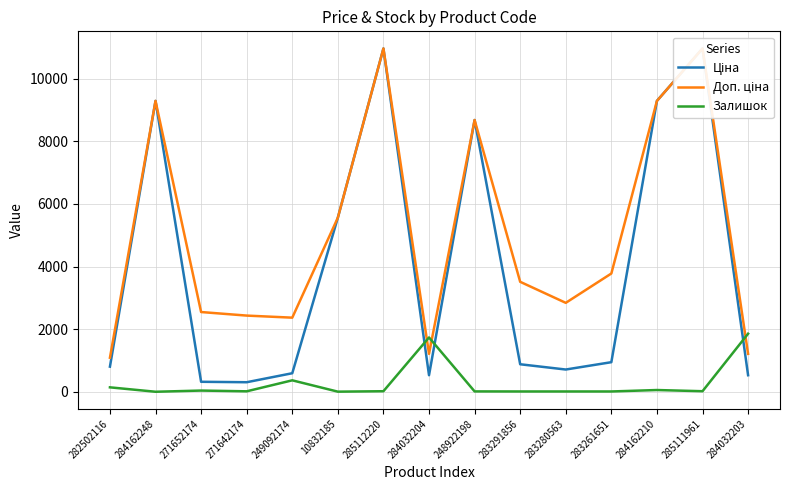

Rank the series by their average value, from highest to lowest.

Доп. ціна, Ціна, Залишок